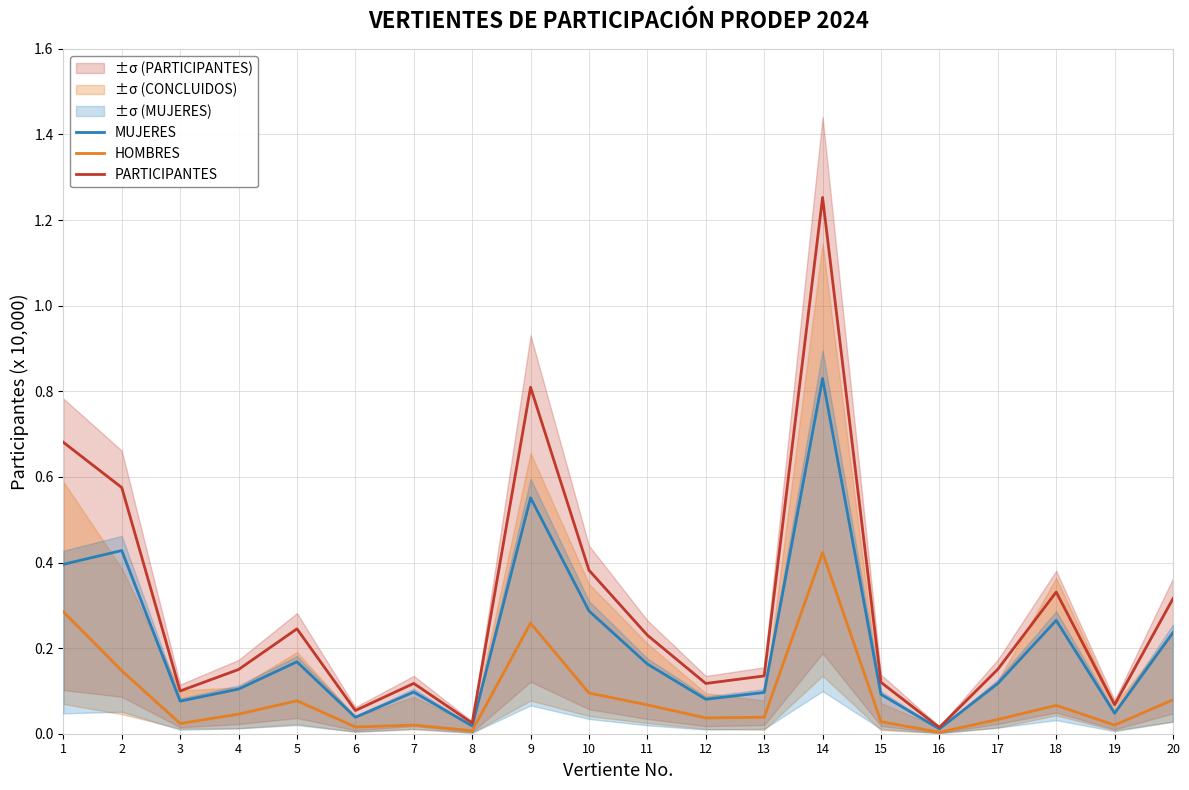

Is it true that MUJERES equals 0.1 at 12?

False